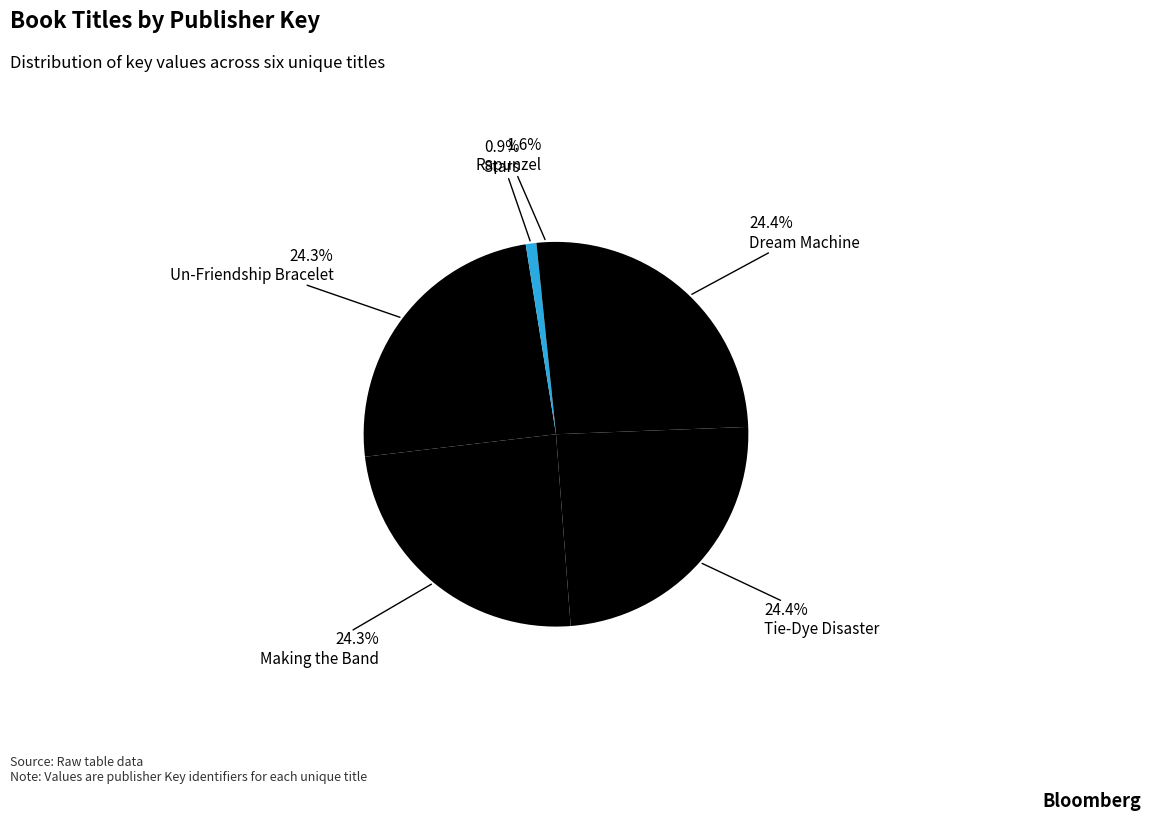

How many slices are in this pie chart?

6